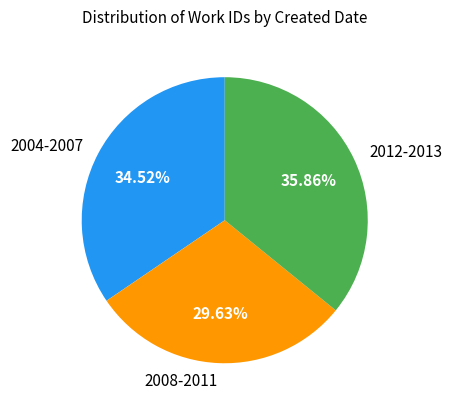

Is the sum of 2012-2013 and 2004-2007 greater than half?

Yes